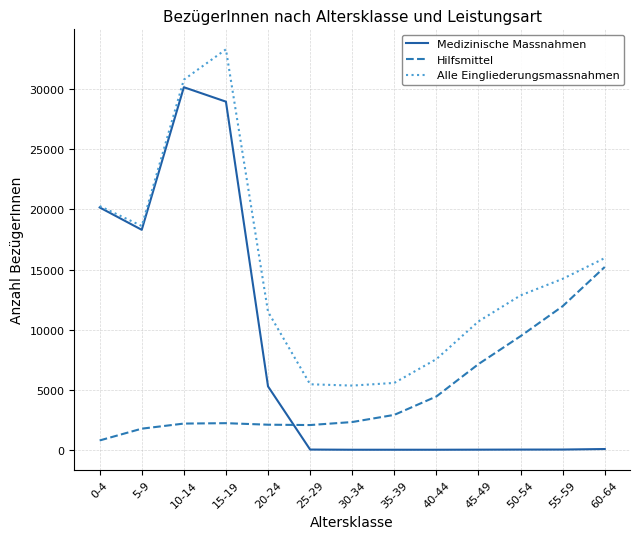

The Medizinische Massnahmen series shows 15 at 30-34. True or false?

True